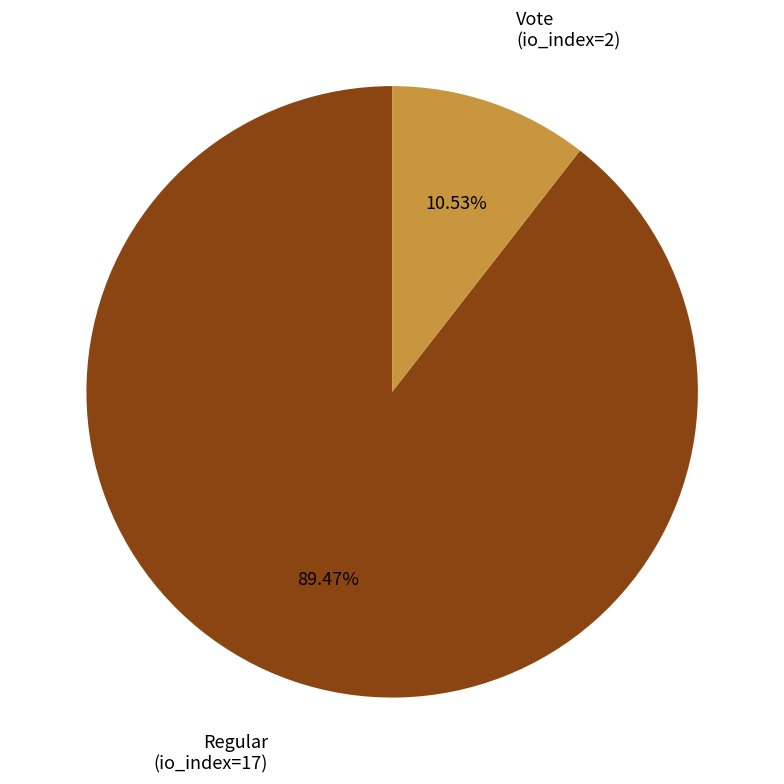

Is there a majority slice in this chart?

Yes